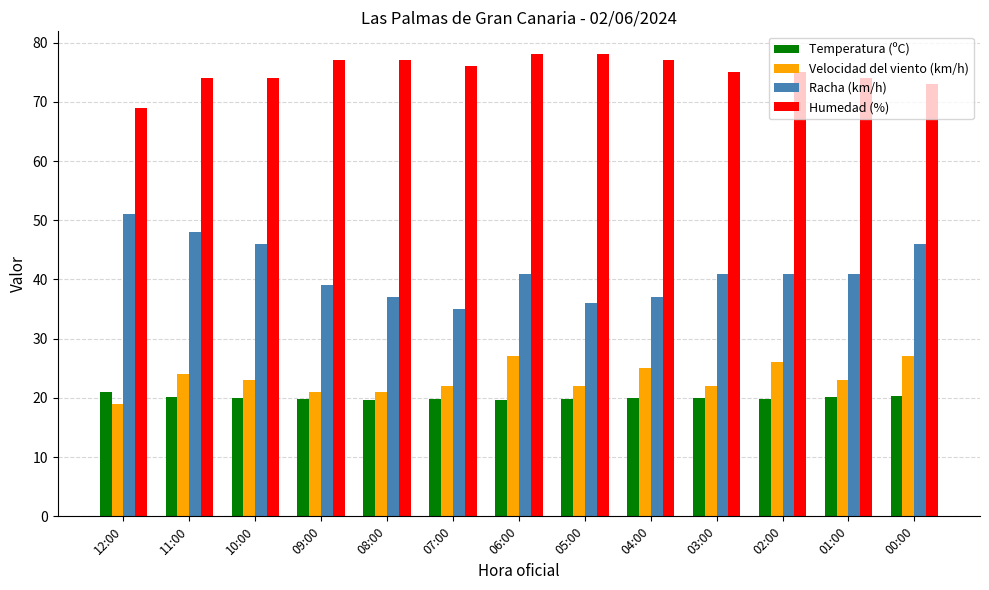

What are all the series names shown in the legend?

Temperatura (ºC), Velocidad del viento (km/h), Racha (km/h), Humedad (%)